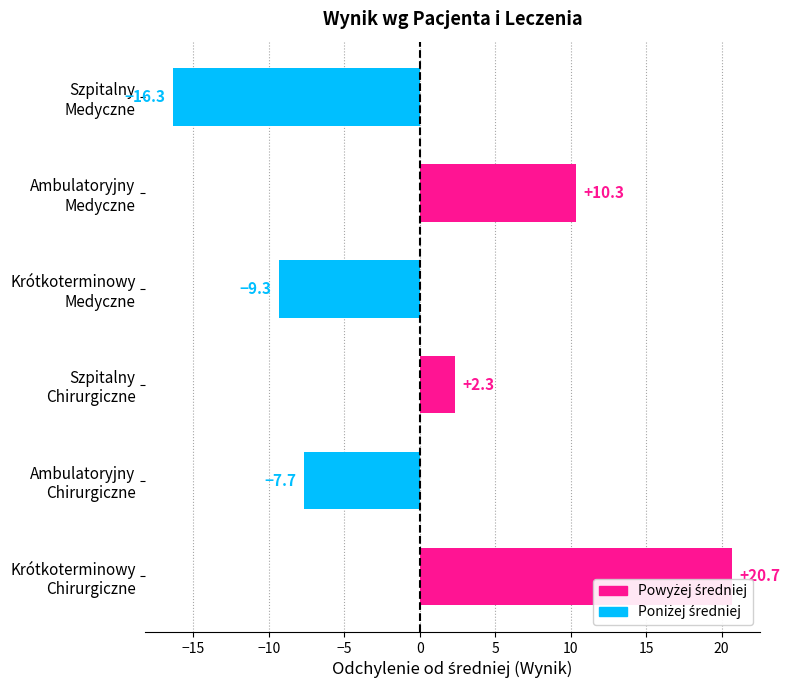

What is the minimum value shown in the chart?

-16.3